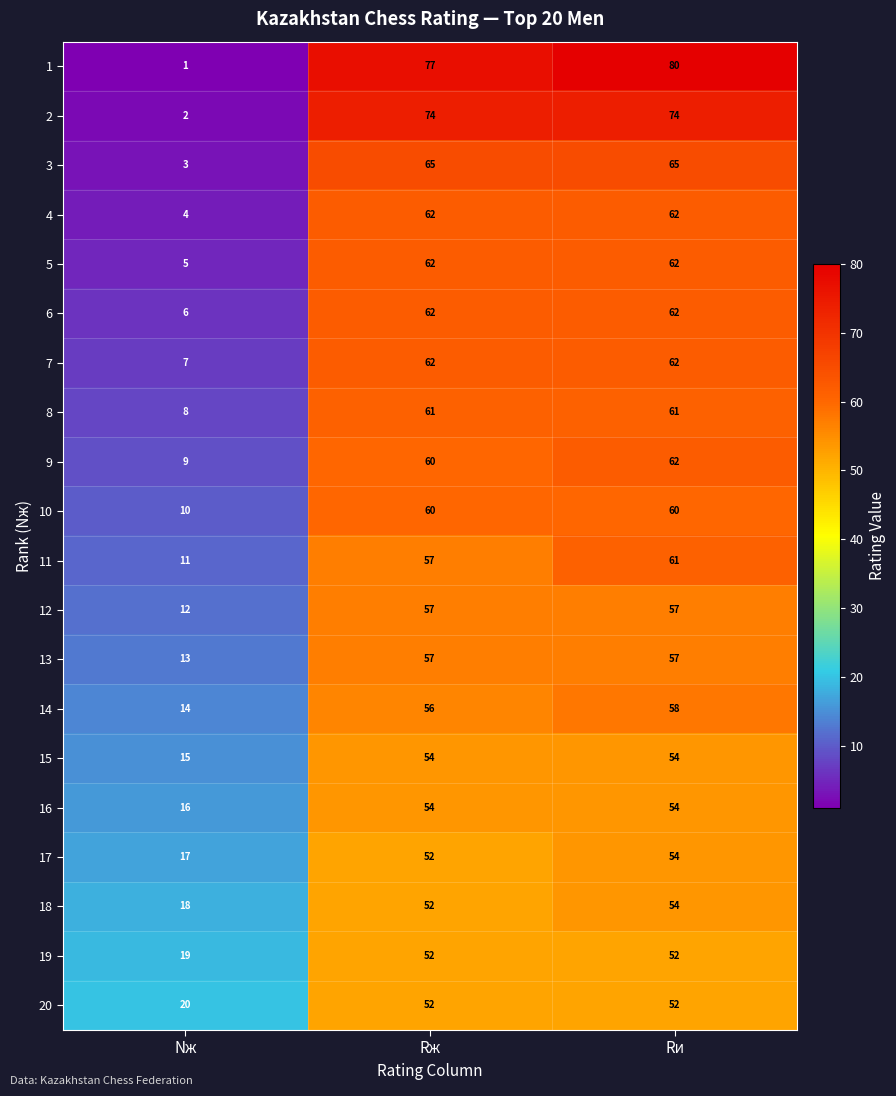

How many 19 values are between 19 and 52?

3